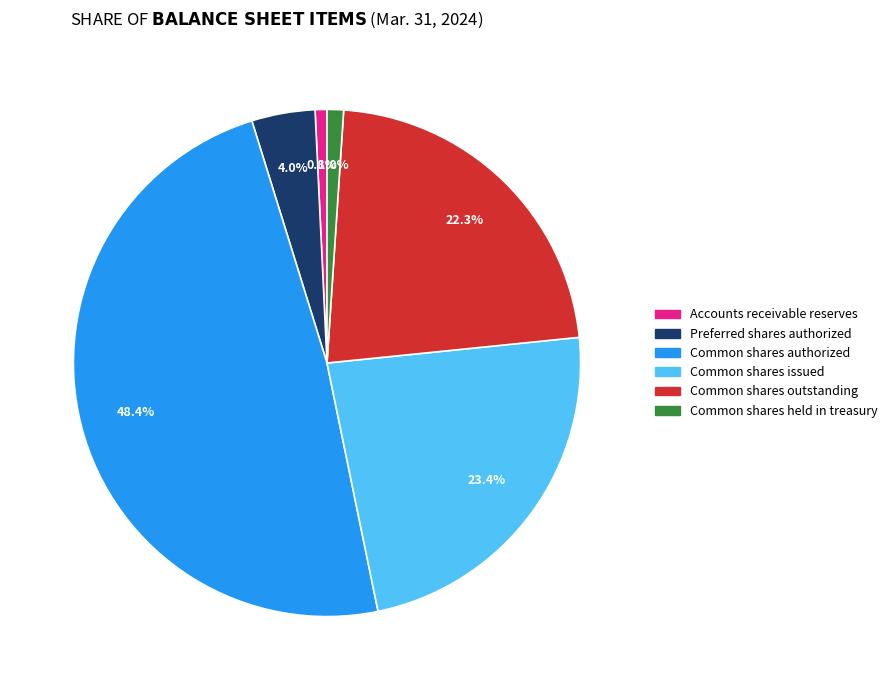

Do Common shares outstanding and Common shares authorized together represent more than half of the pie?

Yes